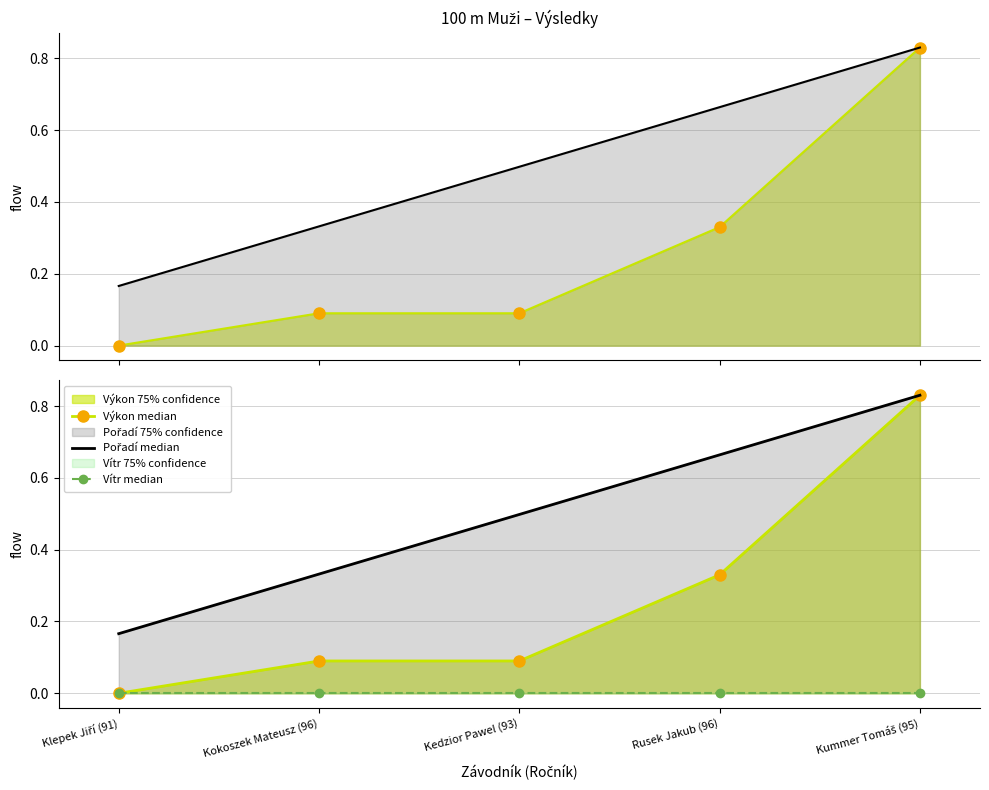

Count the number of categories in the chart.

5